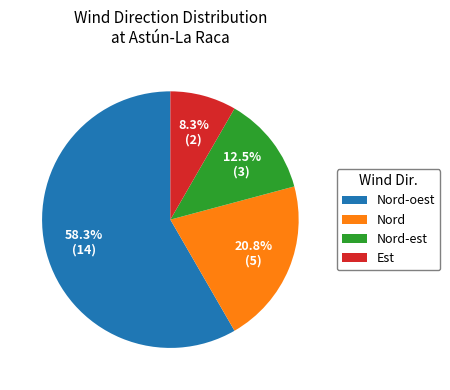

To the nearest percent, what is the combined percentage of Nord and Est?

29%